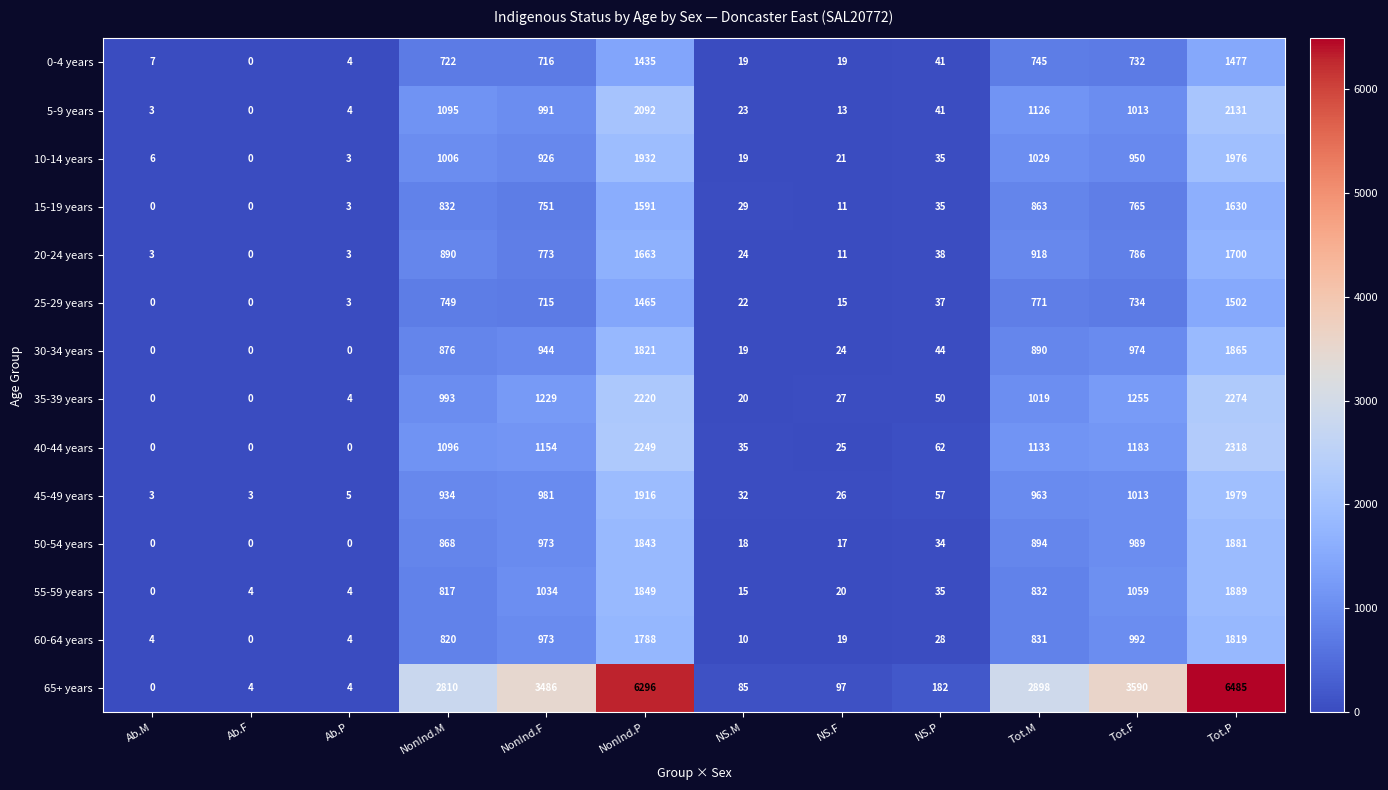

Which series changed the most between NS.F and Tot.M?

65+ years